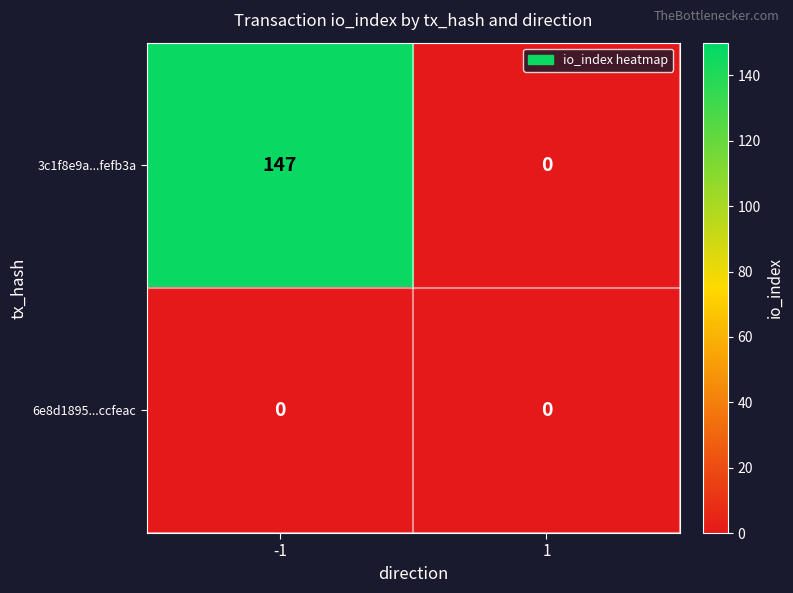

The 3c1f8e9a...fefb3a series shows -69 at 1. True or false?

False